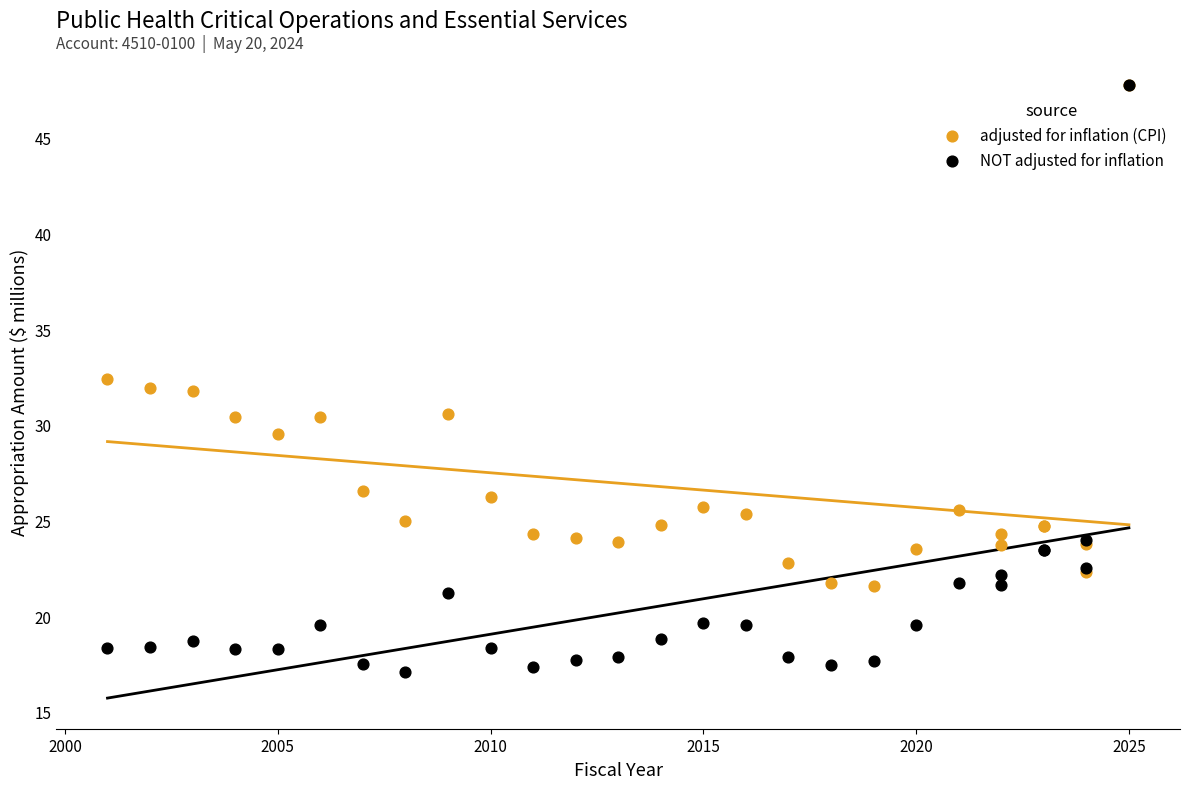

What are all the series names shown in the legend?

adjusted for inflation (CPI), NOT adjusted for inflation